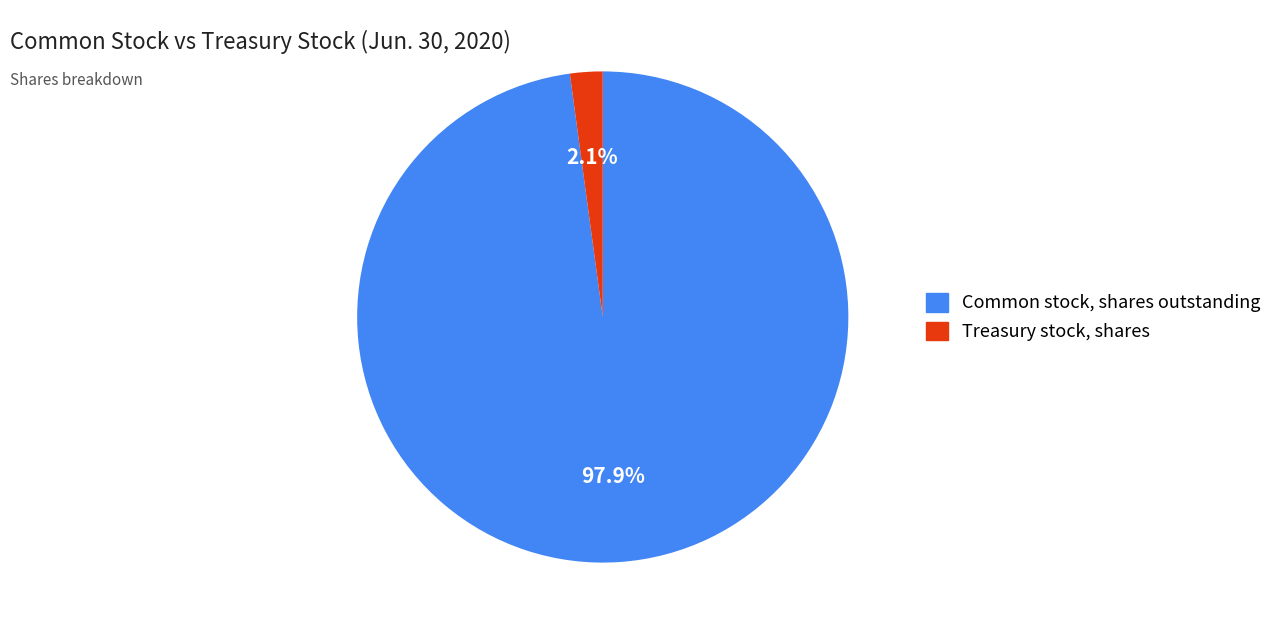

Is there any slice that represents more than half of the pie?

Yes